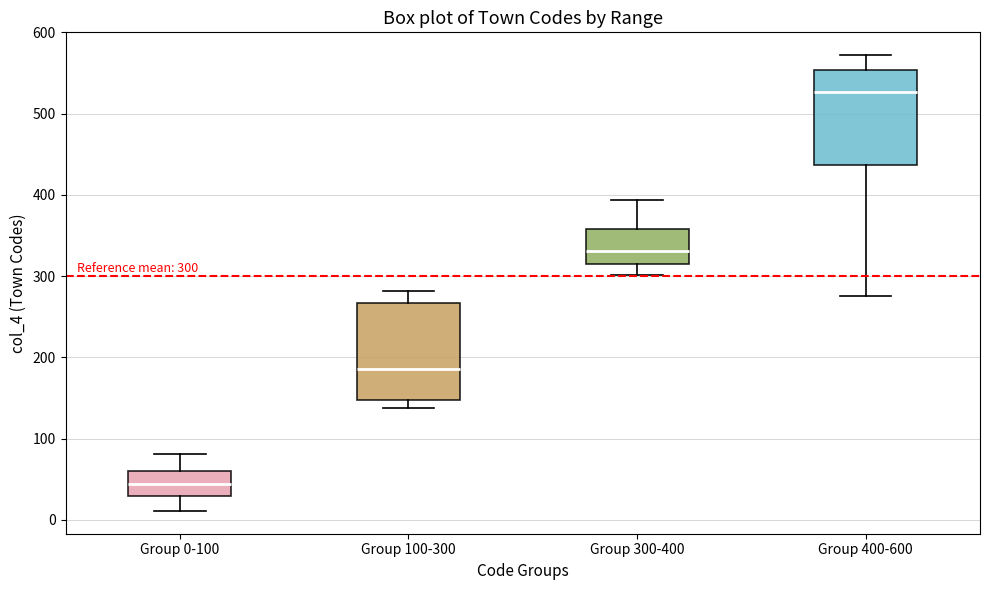

Which box has the highest median line?

Group 400-600